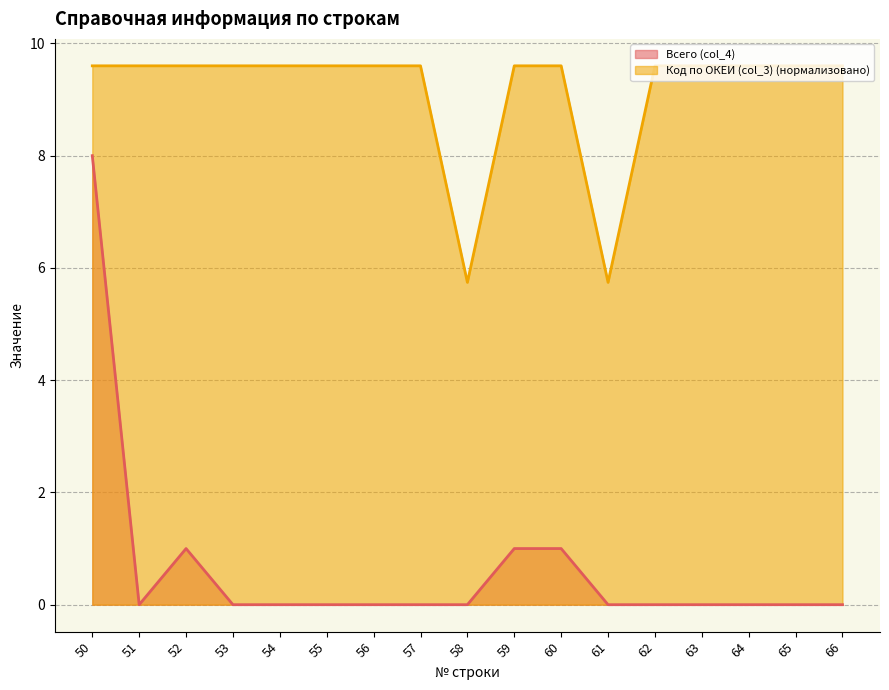

Rank the series by their maximum value, from highest to lowest.

Код по ОКЕИ (col_3) (нормализовано), Всего (col_4)